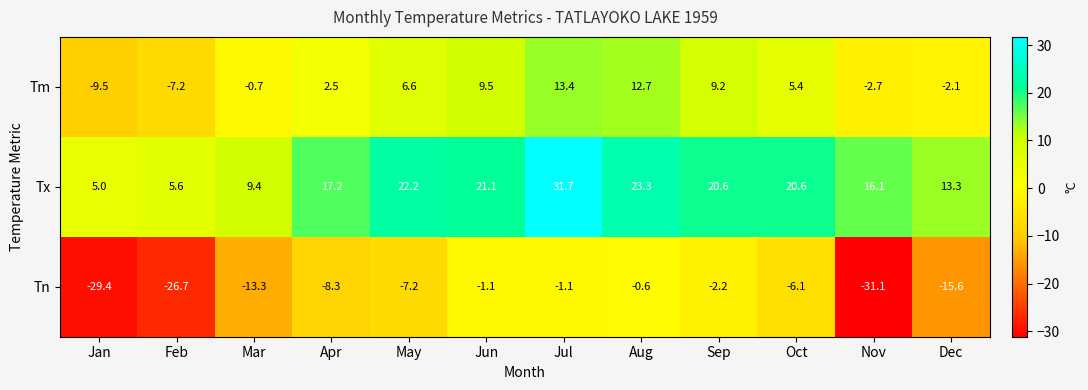

Which series has the largest range (max minus min)?

Tn